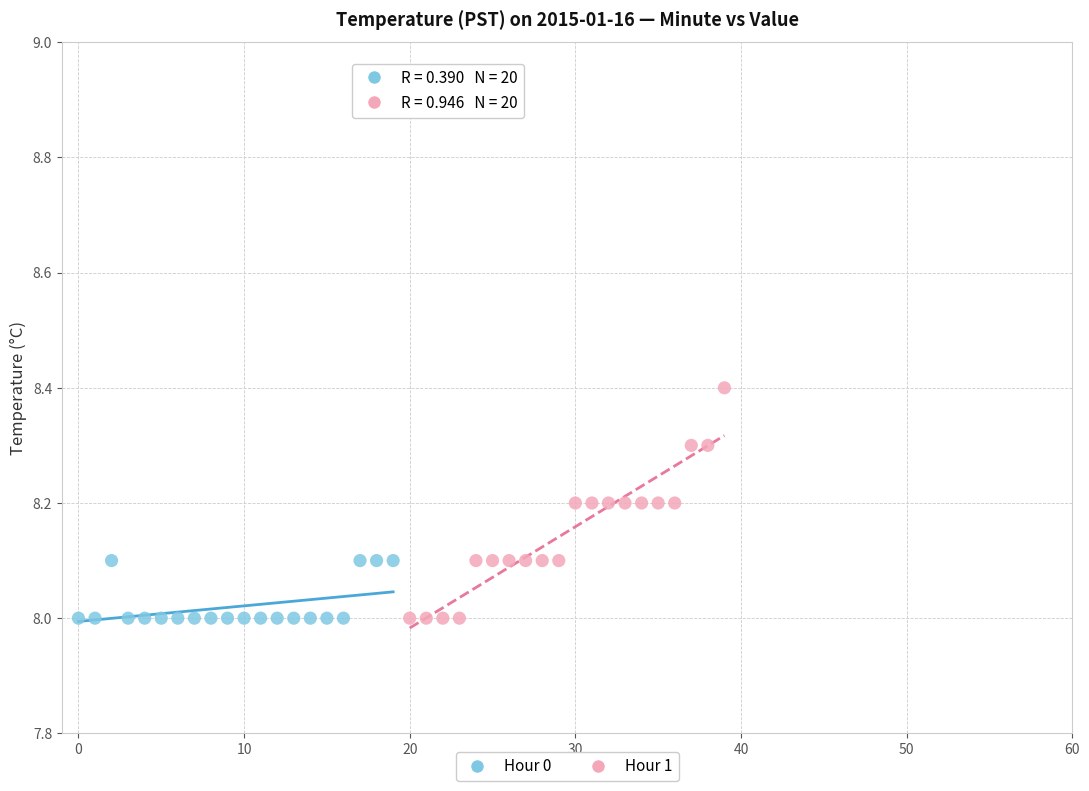

Which series has the largest Y range (max minus min)?

Hour 1